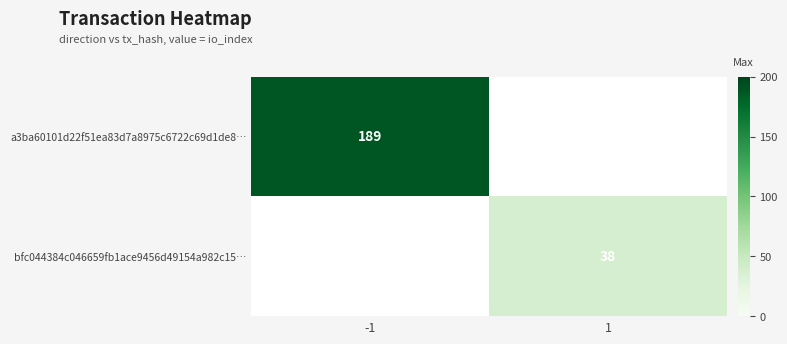

Is the value of a3ba60101d22f51ea83d7a8975c6722c69d1de8… at -1 greater than the value of bfc044384c046659fb1ace9456d49154a982c15… at 1?

Yes